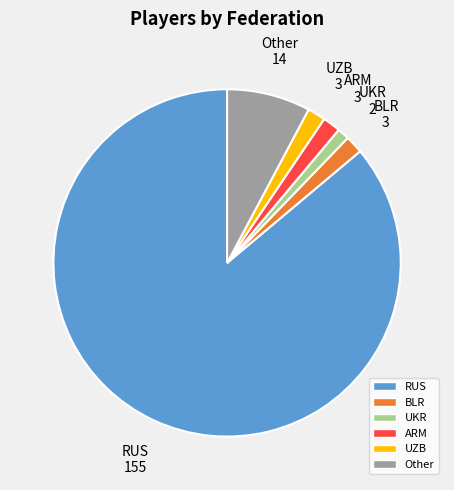

Which has a higher value, UKR or ARM?

ARM